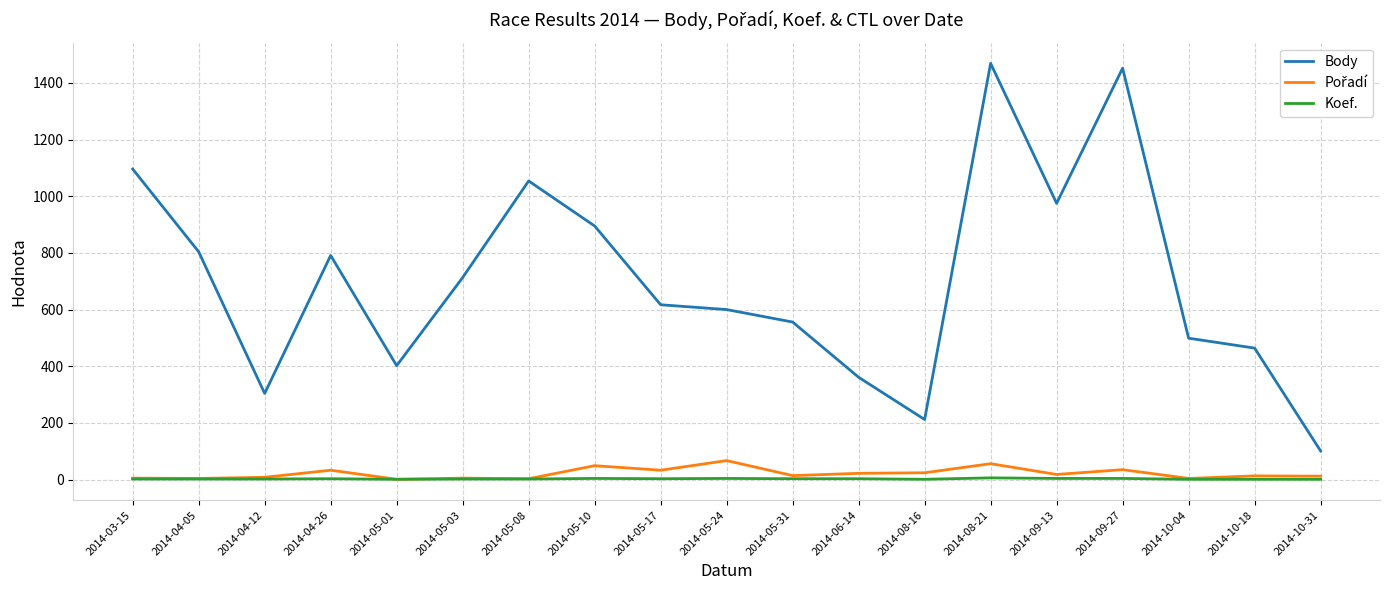

How many series are shown in this chart?

3